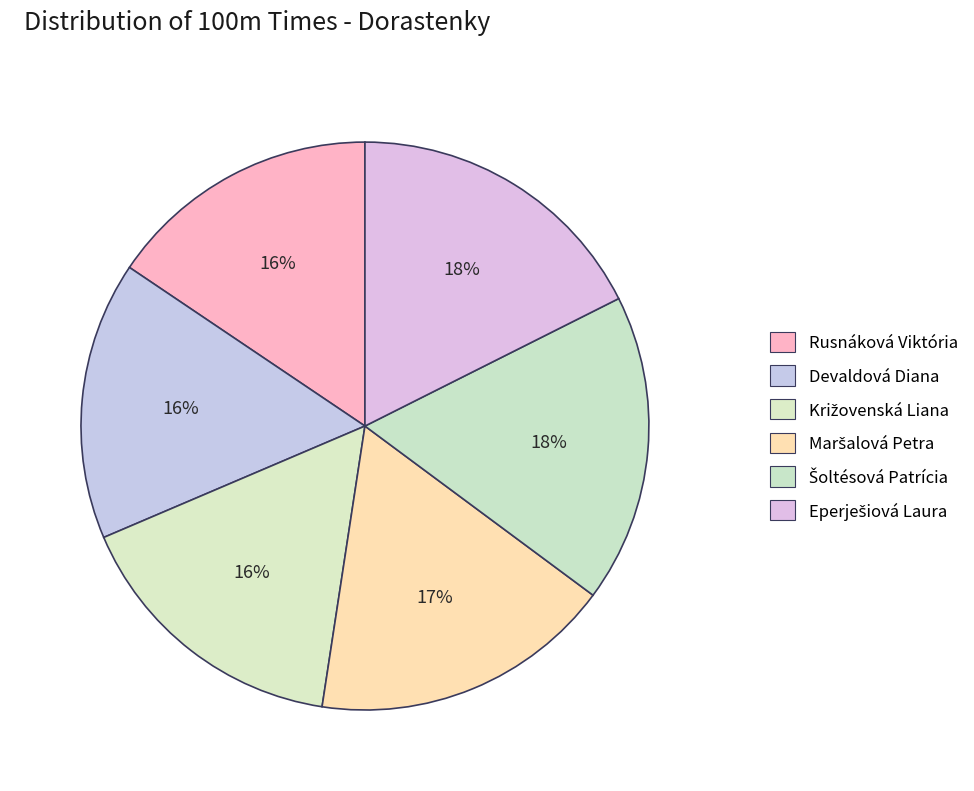

How many slices are in this pie chart?

6